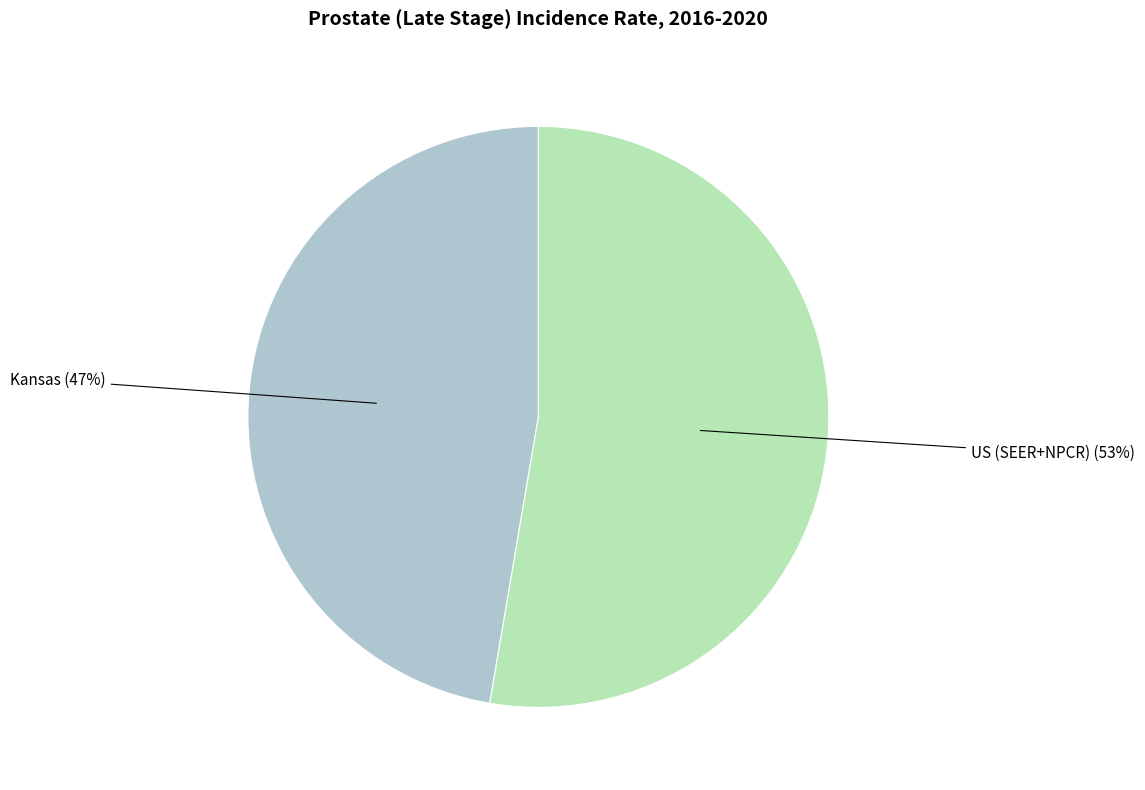

To the nearest percent, what is the average slice percentage?

50%